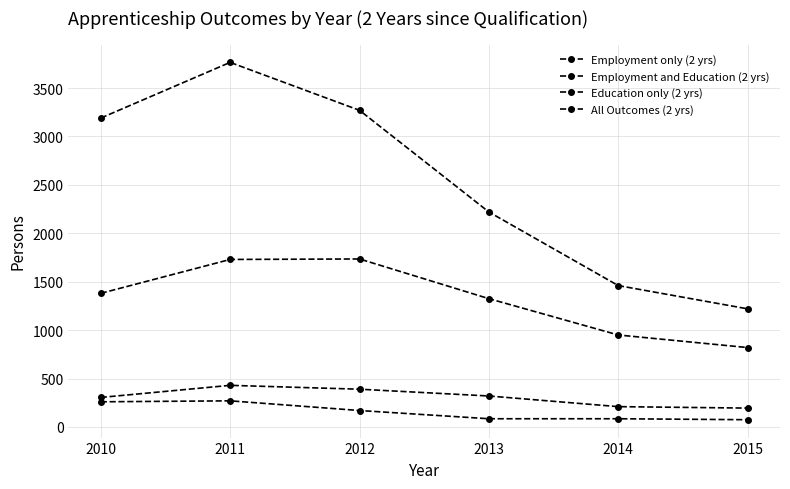

At which label does Employment only (2 yrs) first exceed 1380?

2011